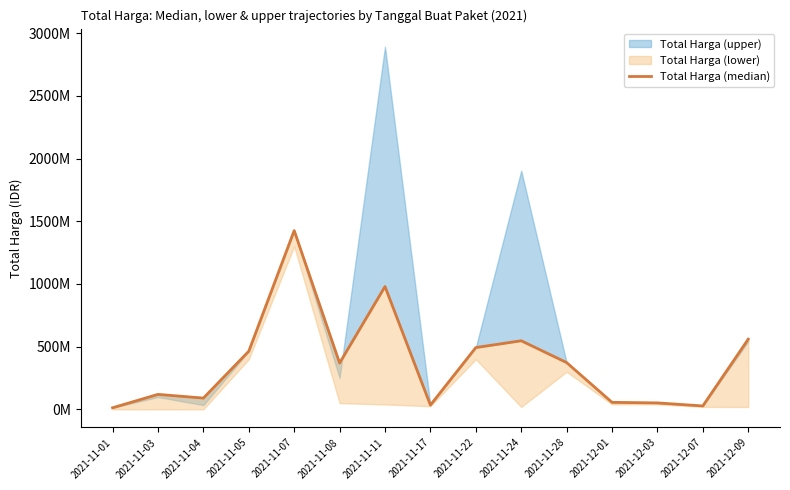

Reading right to left, what are all the values shown in this chart?

2021-12-09=559971000	2021-12-07=27412000	2021-12-03=51601000	2021-12-01=56152800	2021-11-28=373404000	2021-11-24=547334700	2021-11-22=493000000	2021-11-17=34292000	2021-11-11=979987813	2021-11-08=369515000	2021-11-07=1425867900	2021-11-05=464002100	2021-11-04=90072075	2021-11-03=119651270	2021-11-01=12787500